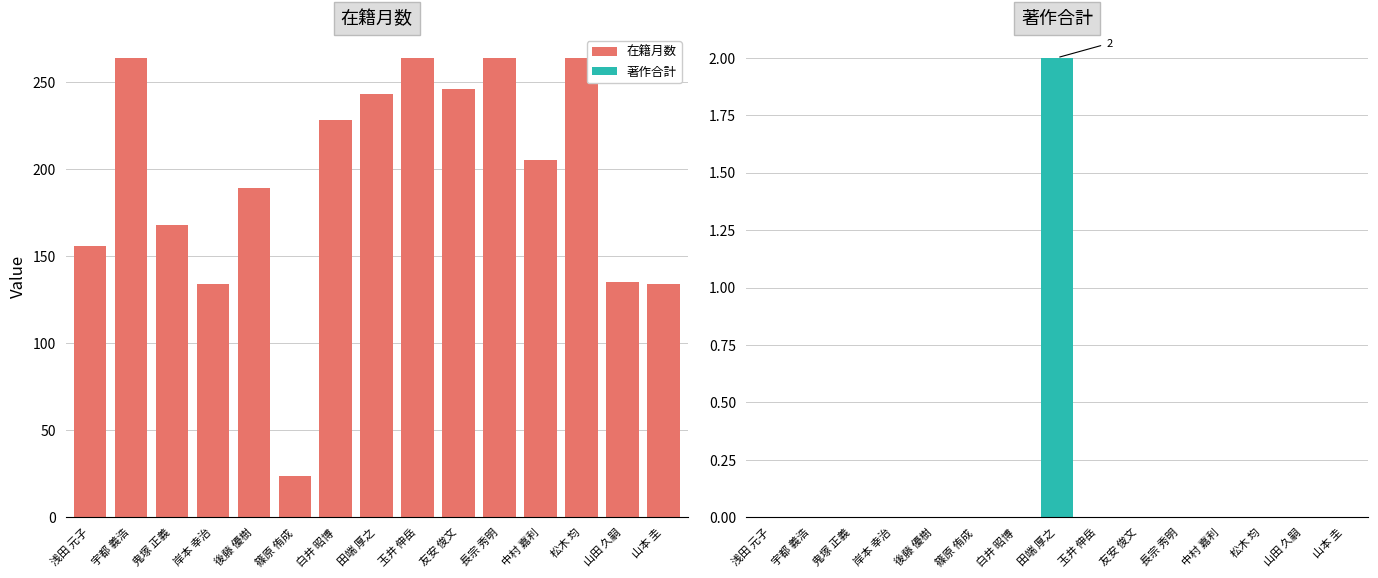

What is the label of the 8th bar from the left?

田端 厚之